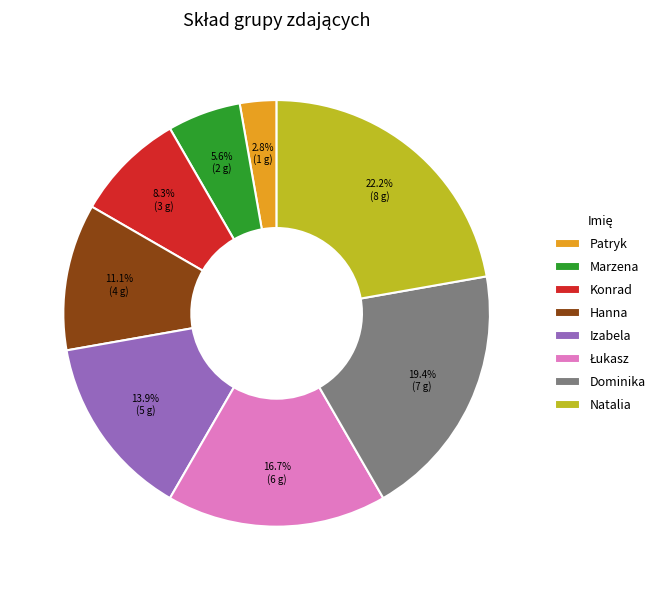

Is the sum of Patryk and Marzena greater than half?

No